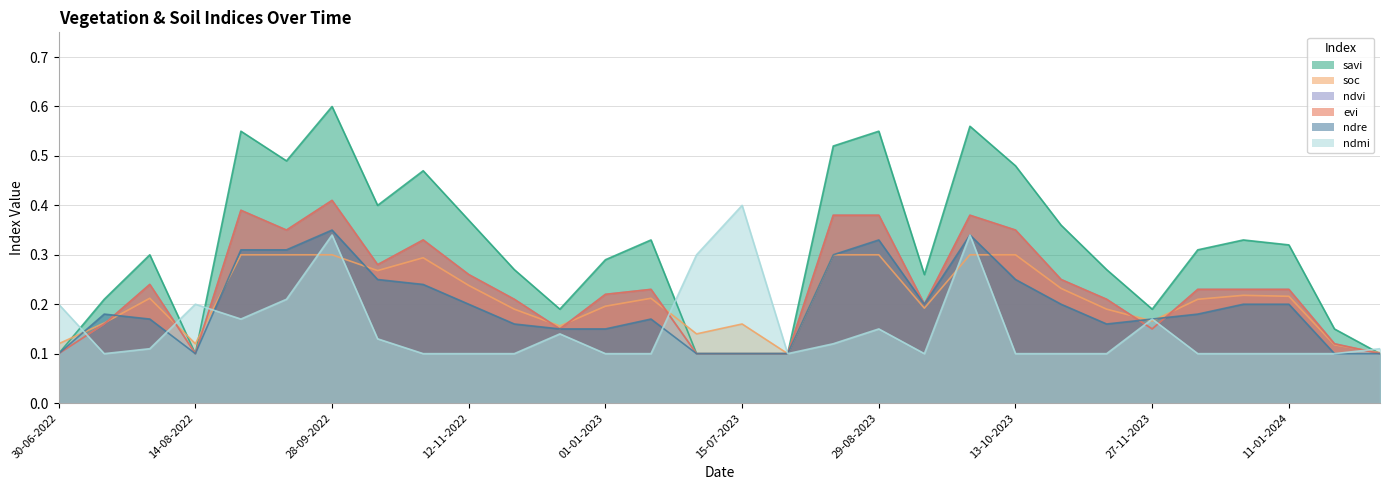

Reading left to right, what are all the values shown in this chart?

savi: 0.1	0.2	0.3	0.1	0.6	0.5	0.6	0.4	0.5	0.4	0.3	0.2	0.3	0.3	0.1	0.1	0.1	0.5	0.6	0.3	0.6	0.5	0.4	0.3	0.2	0.3	0.3	0.3	0.1	0.1
soc: 0.1	0.2	0.2	0.1	0.3	0.3	0.3	0.3	0.3	0.2	0.2	0.2	0.2	0.2	0.1	0.2	0.1	0.3	0.3	0.2	0.3	0.3	0.2	0.2	0.2	0.2	0.2	0.2	0.1	0.1
ndvi: 0.1	0.2	0.2	0.1	0.4	0.3	0.4	0.3	0.3	0.3	0.2	0.1	0.2	0.2	0.1	0.1	0.1	0.4	0.4	0.2	0.4	0.3	0.2	0.2	0.1	0.2	0.2	0.2	0.1	0.1
evi: 0.1	0.2	0.2	0.1	0.4	0.3	0.4	0.3	0.3	0.3	0.2	0.1	0.2	0.2	0.1	0.1	0.1	0.4	0.4	0.2	0.4	0.3	0.2	0.2	0.1	0.2	0.2	0.2	0.1	0.1
ndre: 0.1	0.2	0.2	0.1	0.3	0.3	0.3	0.2	0.2	0.2	0.2	0.1	0.1	0.2	0.1	0.1	0.1	0.3	0.3	0.2	0.3	0.2	0.2	0.2	0.2	0.2	0.2	0.2	0.1	0.1
ndmi: 0.2	0.1	0.1	0.2	0.2	0.2	0.3	0.1	0.1	0.1	0.1	0.1	0.1	0.1	0.3	0.4	0.1	0.1	0.1	0.1	0.3	0.1	0.1	0.1	0.2	0.1	0.1	0.1	0.1	0.1